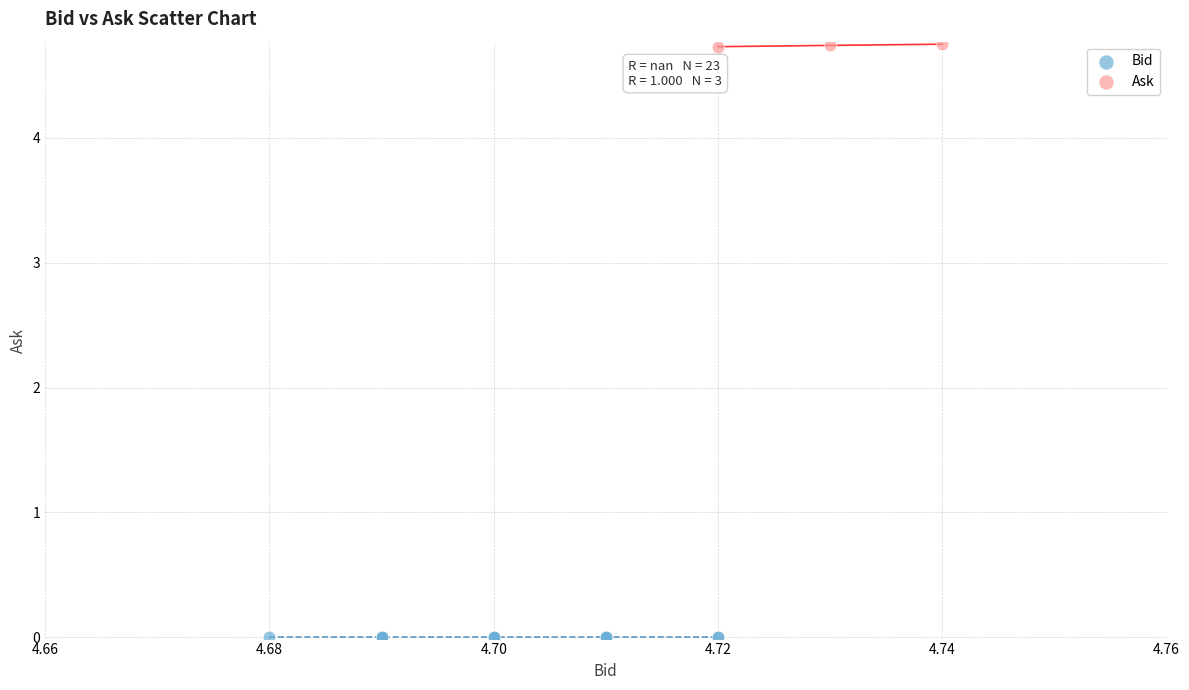

What are all the series names shown in the legend?

Bid, Ask